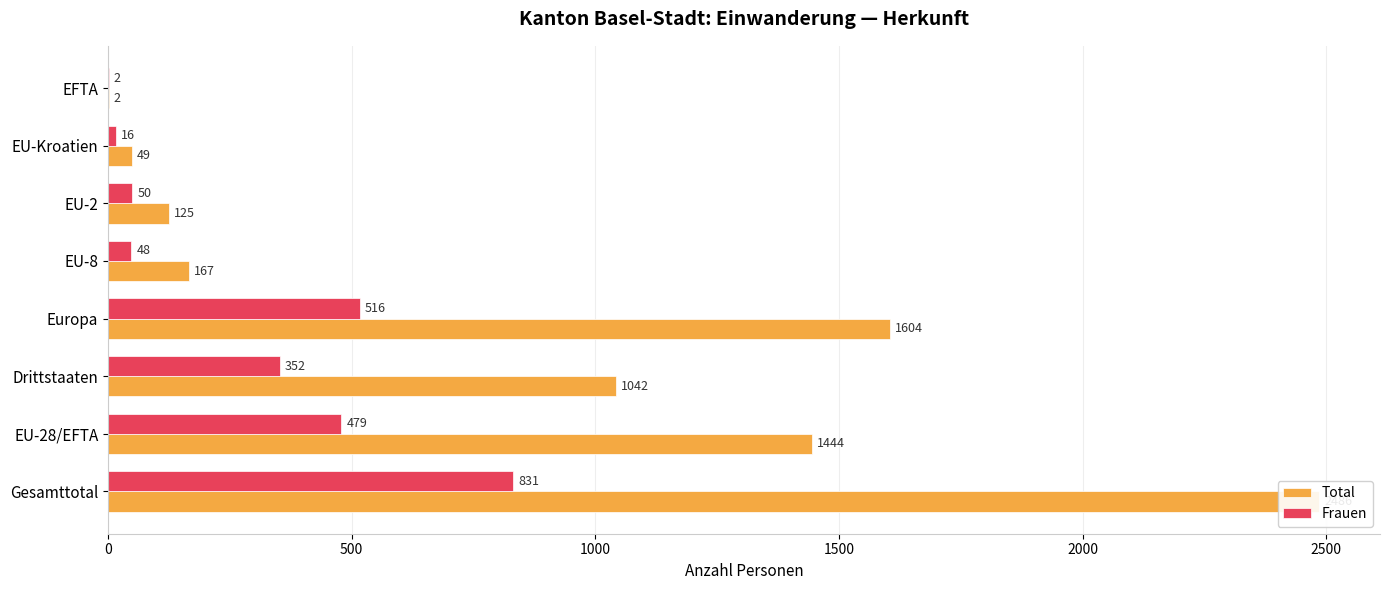

What position from the left is 1000?

3